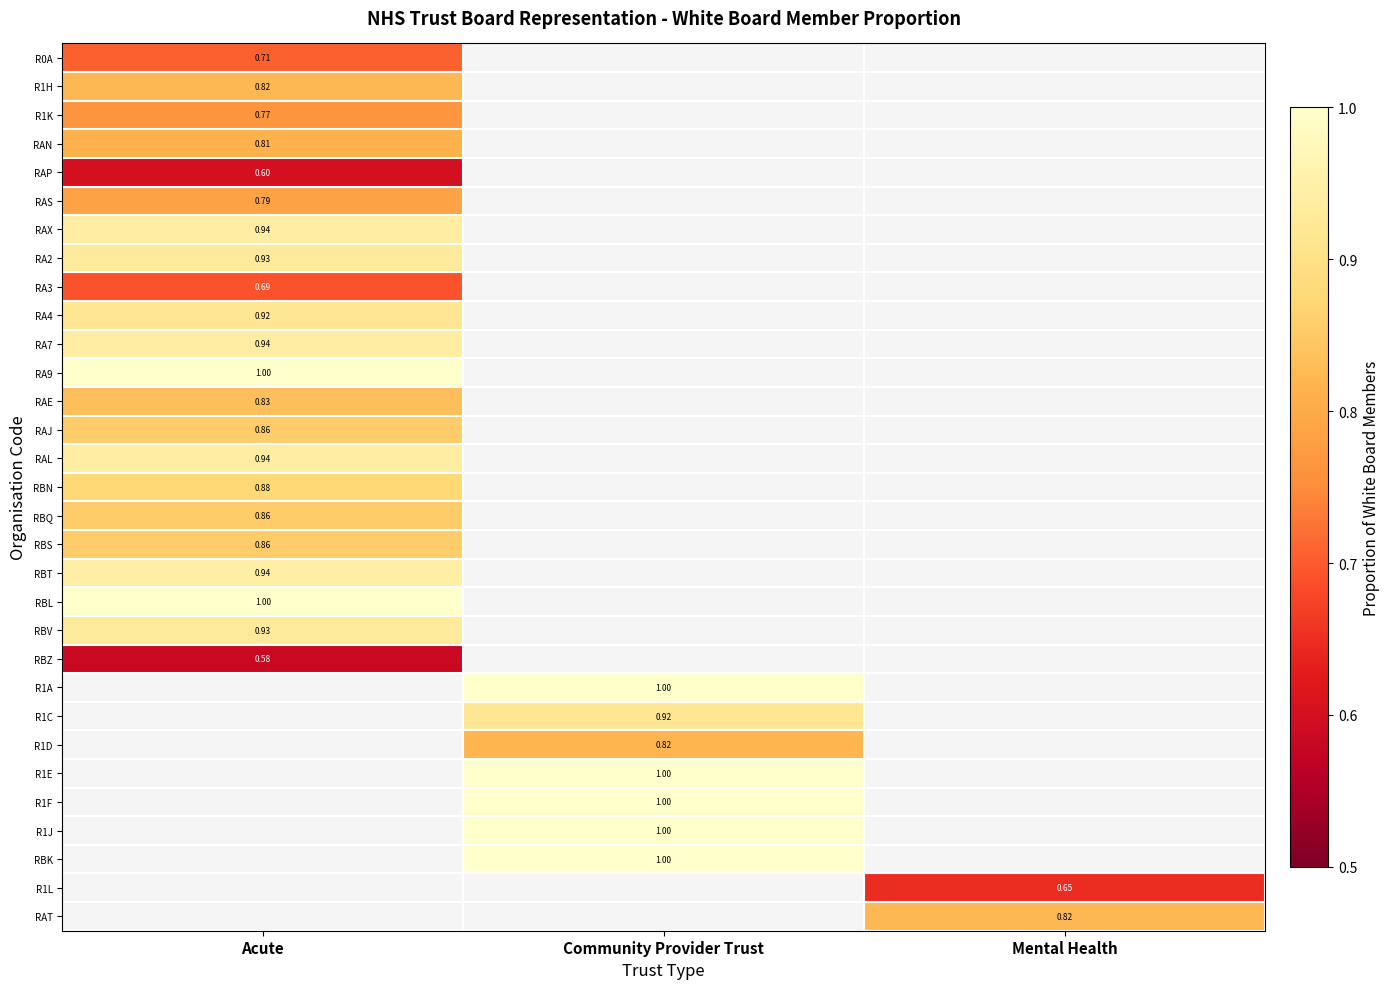

Count the number of categories in the chart.

3